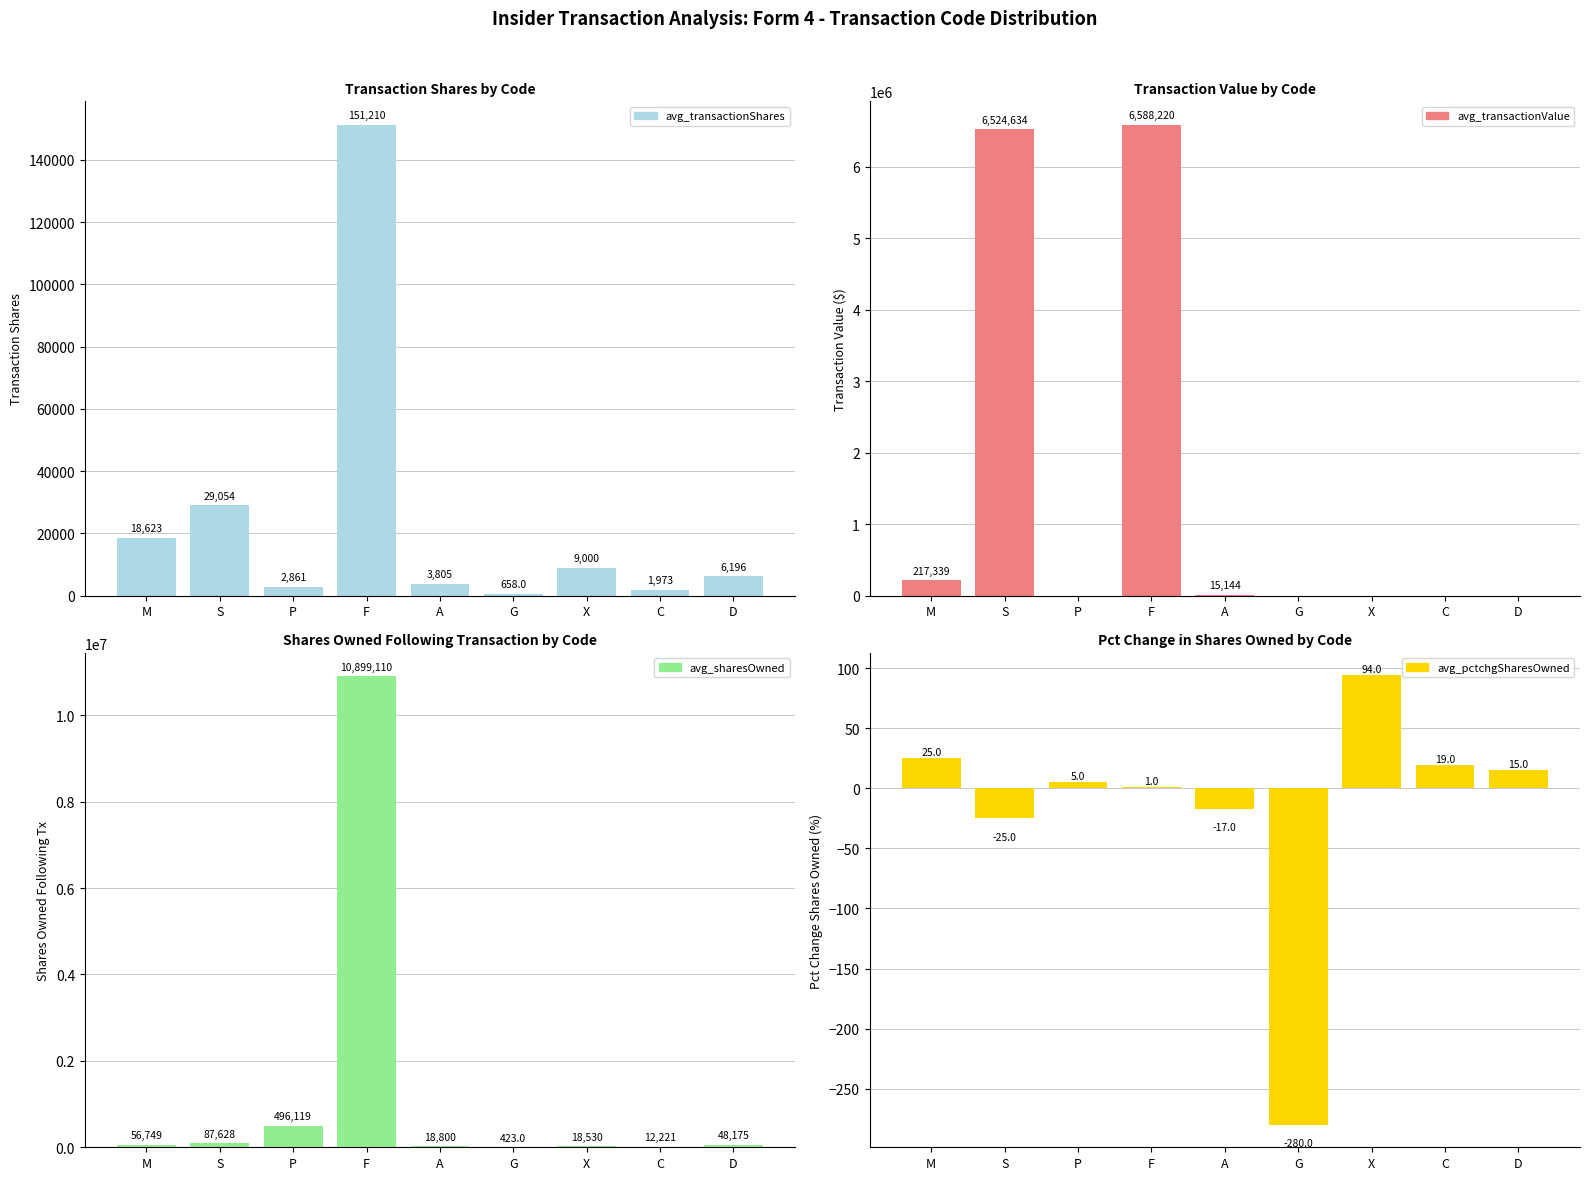

Reading left to right, transcribe all the data shown in this chart.

avg_transactionShares: 18623	29054	2861	151210	3805	658	9000	1973	6196
avg_transactionValue: 217339	6524634	0	6588220	15144	0	0	0	0
avg_sharesOwned: 56749	87628	496119	10899110	18800	423	18530	12221	48175
avg_pctchgSharesOwned: 25	-25	5	1	-17	-280	94	19	15